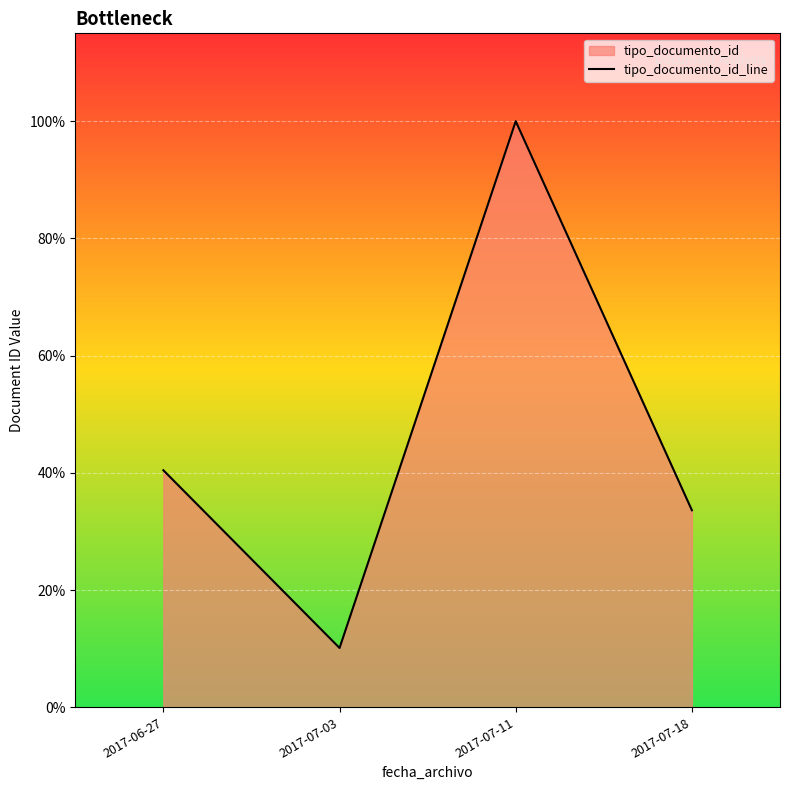

What is the ratio of the value at 2017-07-11 to the value at 2017-07-18?

3.0